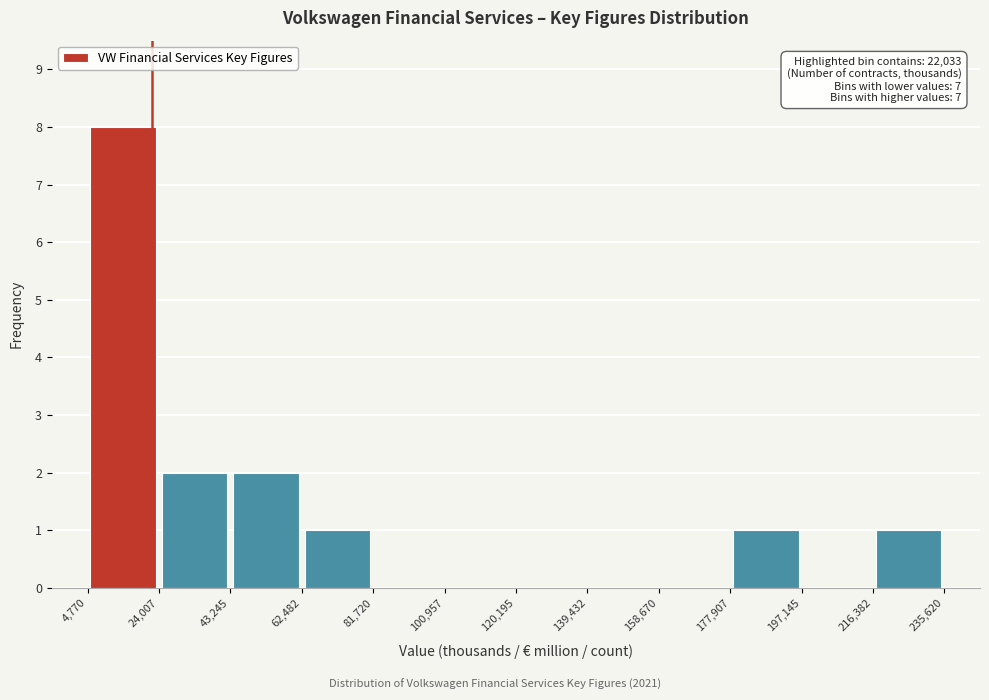

Over which range of the x-axis is the bar tallest?

4,770 to 24,007